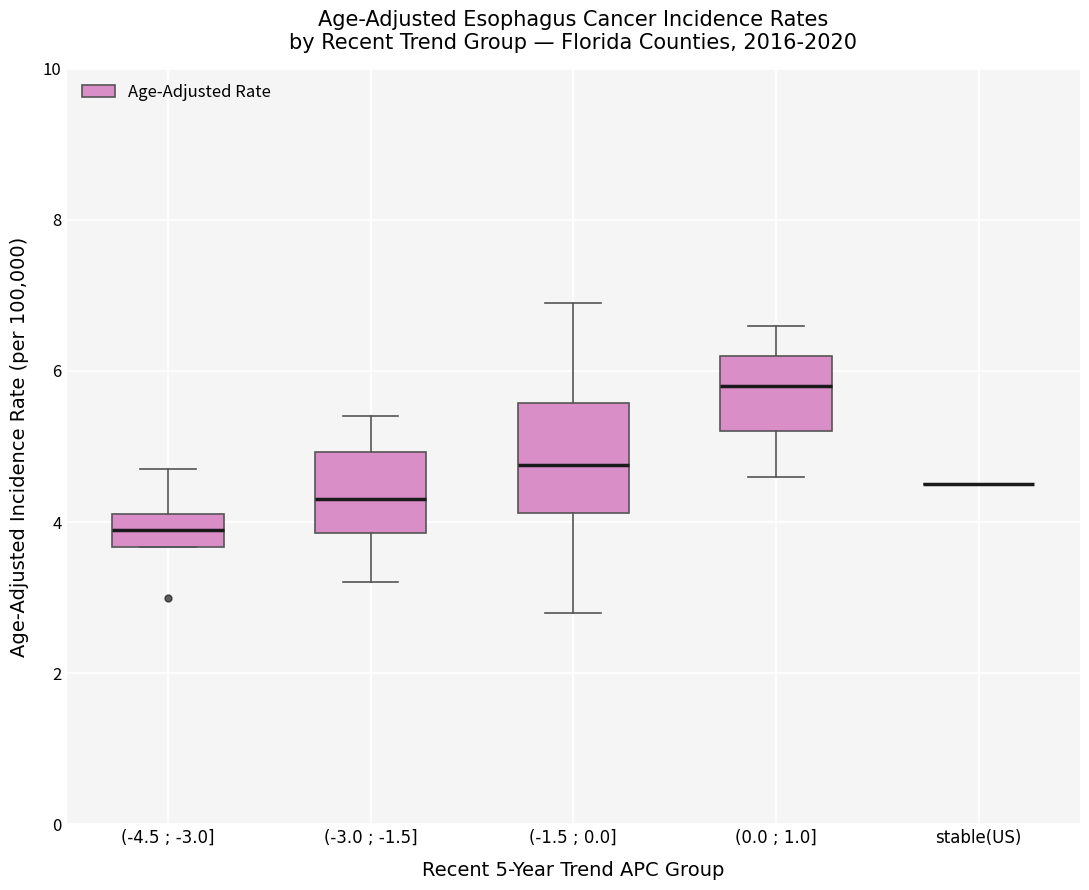

Reading left to right, read every box against the y-axis: the position of its median line, the range the box covers, and the ends of its whiskers. The values are not printed on the chart, so give them approximately, as read against the axis.

(-4.5 ; -3.0]: median 4.0, box 3.6 to 4.2, whiskers 3.6 to 4.8
(-3.0 ; -1.5]: median 4.4, box 3.8 to 5.0, whiskers 3.2 to 5.4
(-1.5 ; 0.0]: median 4.8, box 4.2 to 5.6, whiskers 2.8 to 7.0
(0.0 ; 1.0]: median 5.8, box 5.2 to 6.2, whiskers 4.6 to 6.6
stable(US): box collapsed to a line at 4.6, whiskers 4.6 to 4.6